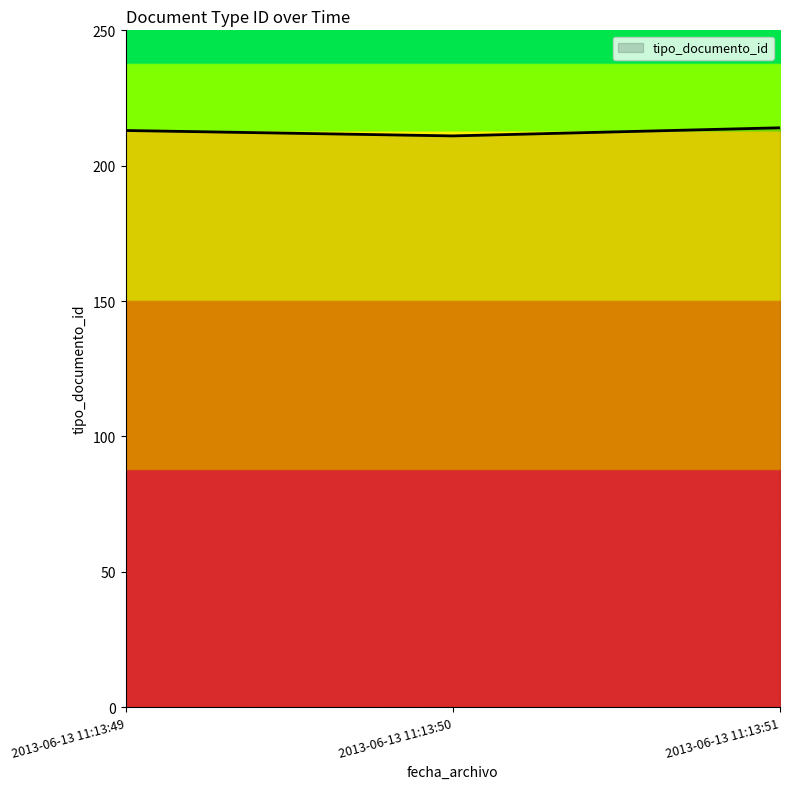

What is the greatest value displayed?

214